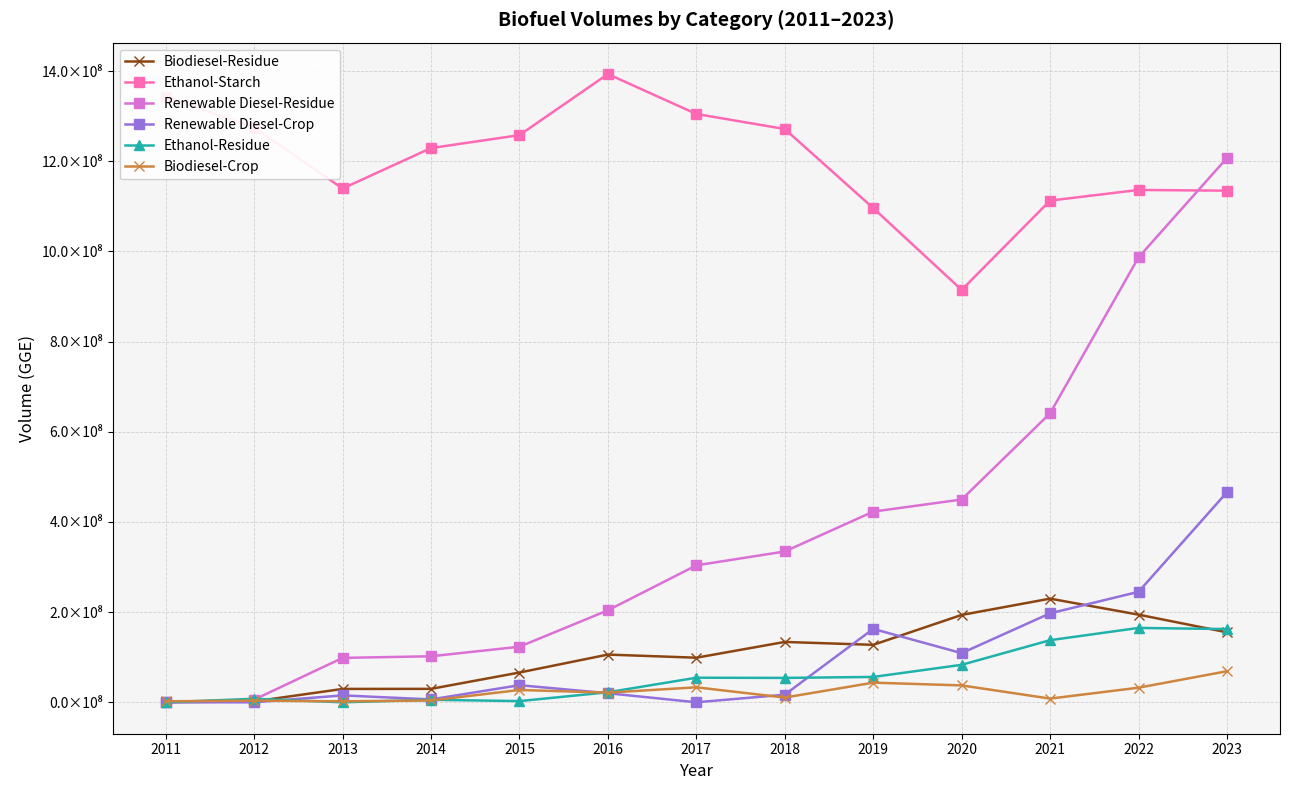

Does the chart have visible grid lines?

Yes